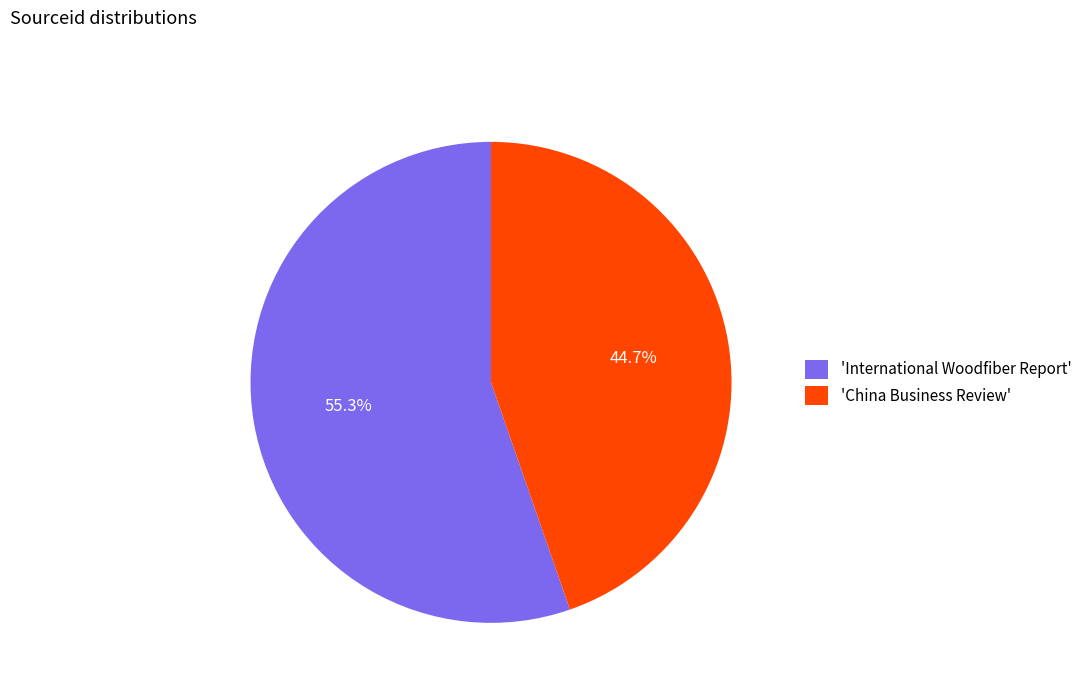

Do 'International Woodfiber Report' and 'China Business Review' together represent more than half of the pie?

Yes